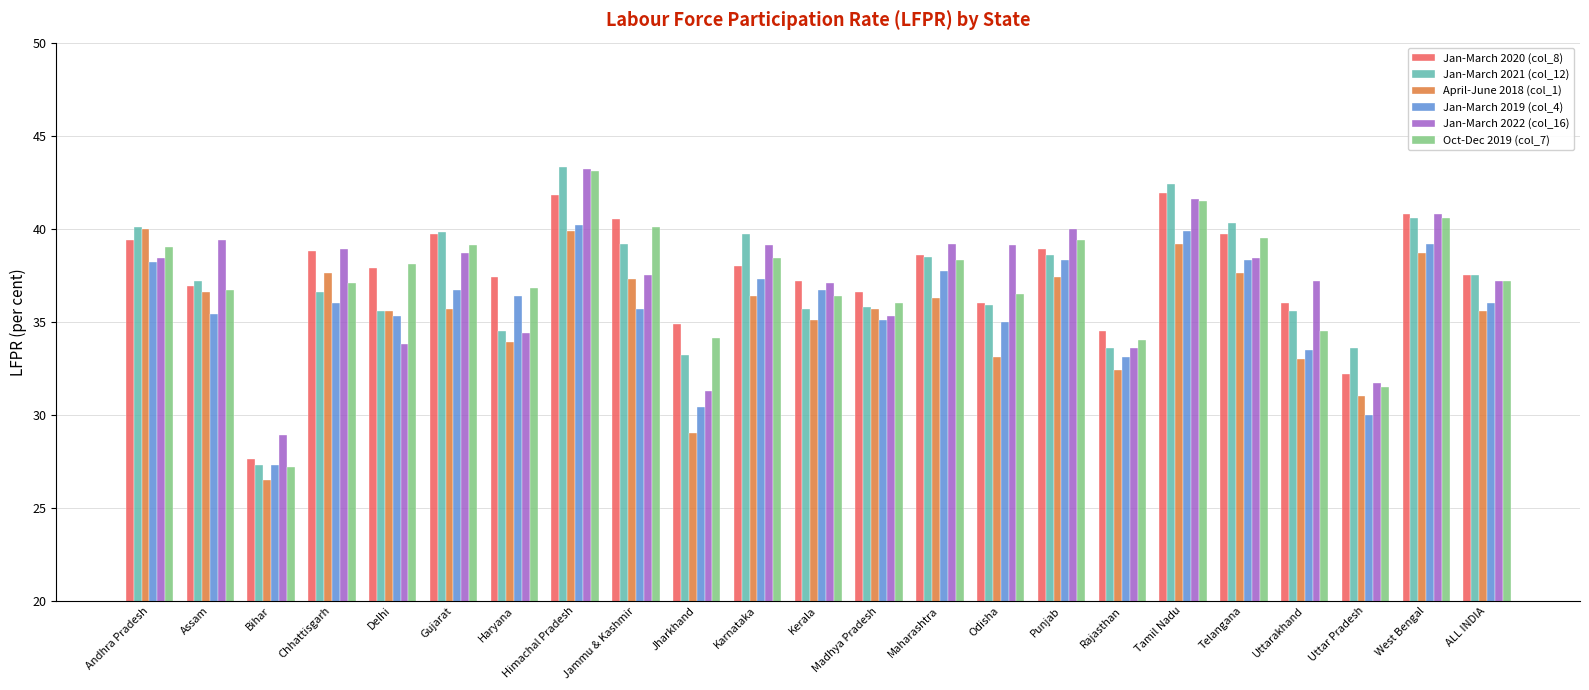

At which category is the sum across all series the highest?

Himachal Pradesh